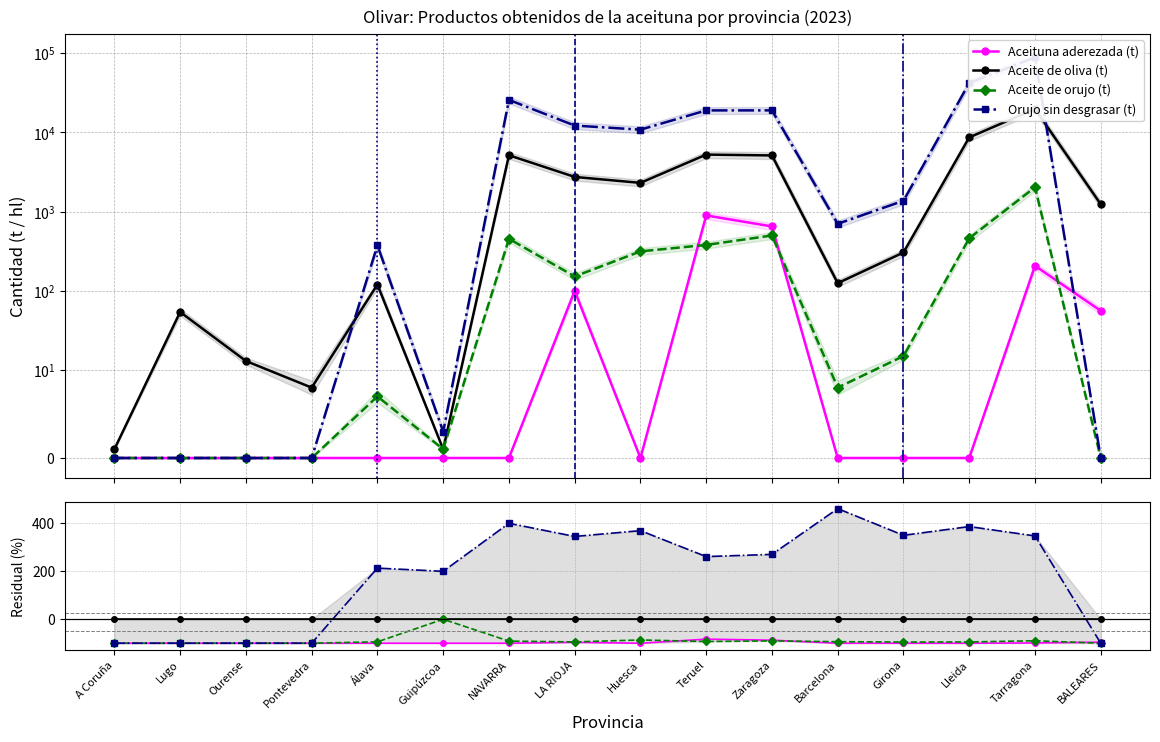

What are all the series names shown in the legend?

Aceituna aderezada (t), Aceite de oliva (t), Aceite de orujo (t), Orujo sin desgrasar (t)